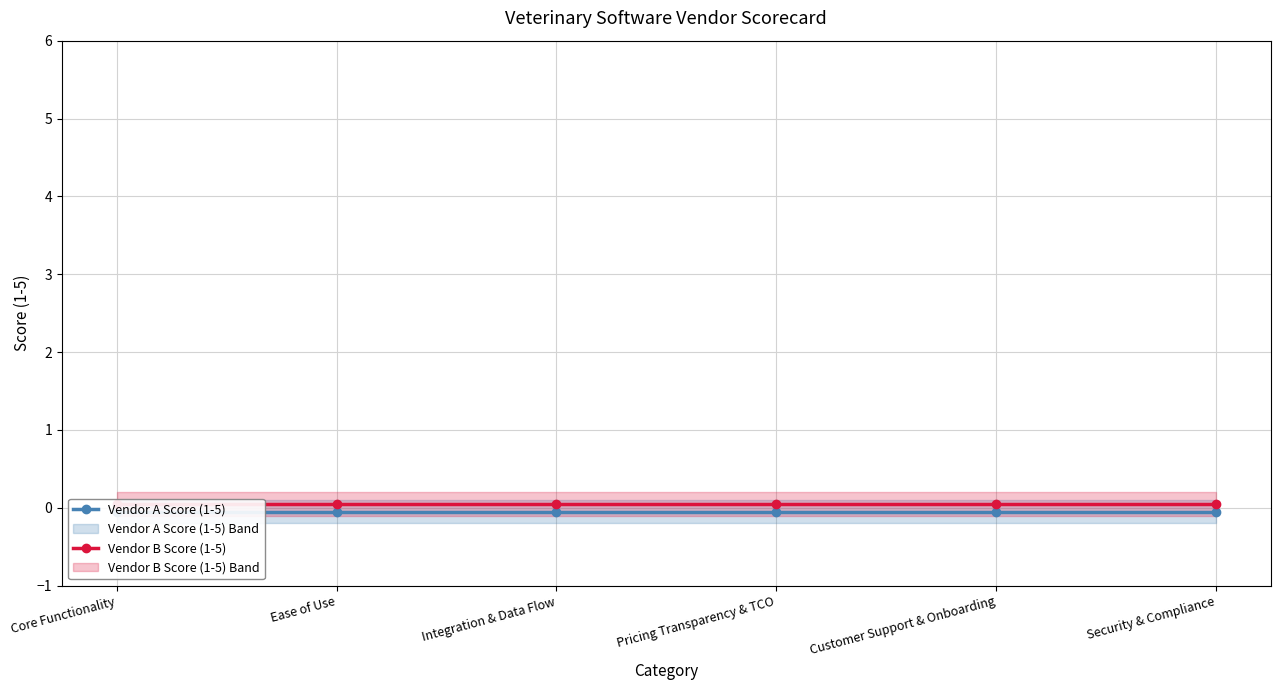

How many categories are shown in the chart?

6